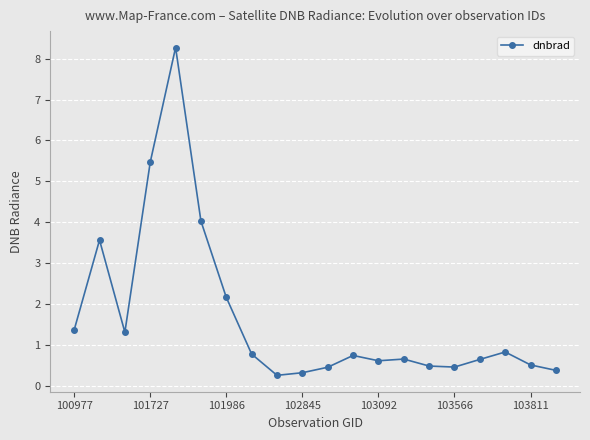

What is the minimum value shown in the chart?

0.3